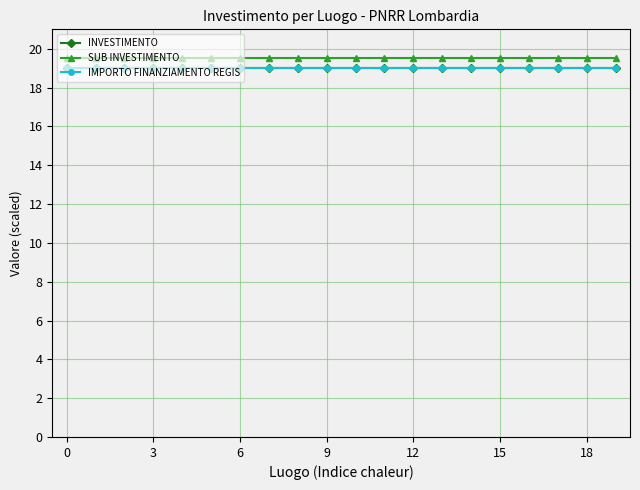

Is this an area chart (filled region under the line)?

No